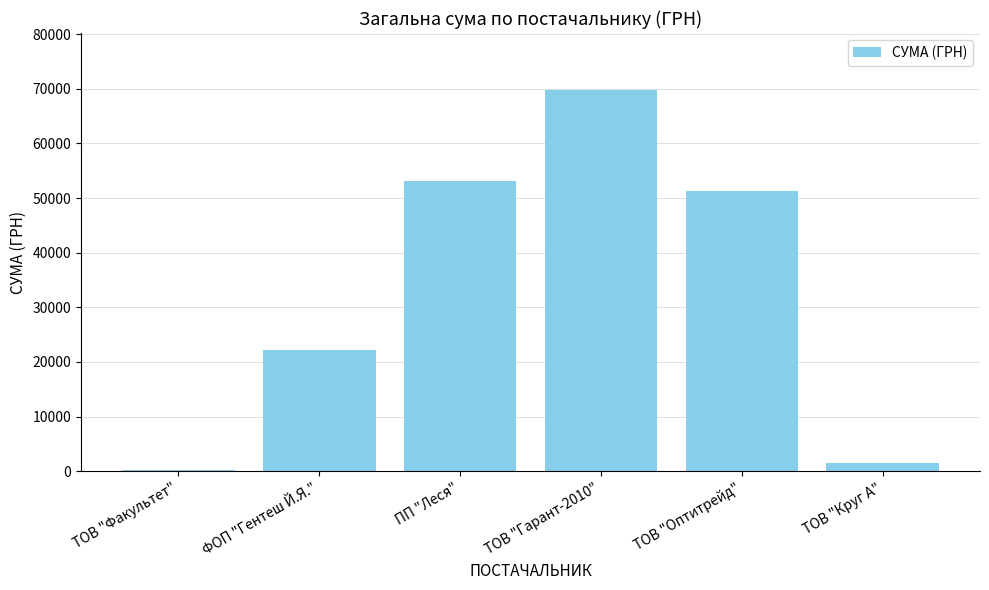

What is the sum of the values at ТОВ "Гарант-2010" and ПП "Леся"?

122788.1